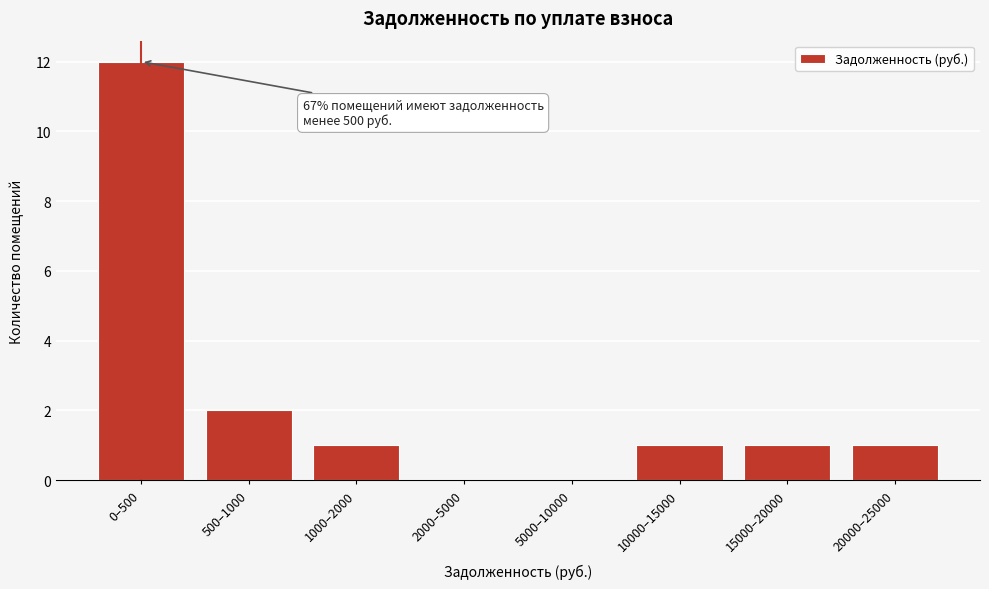

Reading left to right, transcribe all the data shown in this chart.

0–500=12	500–1000=2	1000–2000=1	2000–5000=0	5000–10000=0	10000–15000=1	15000–20000=1	20000–25000=1